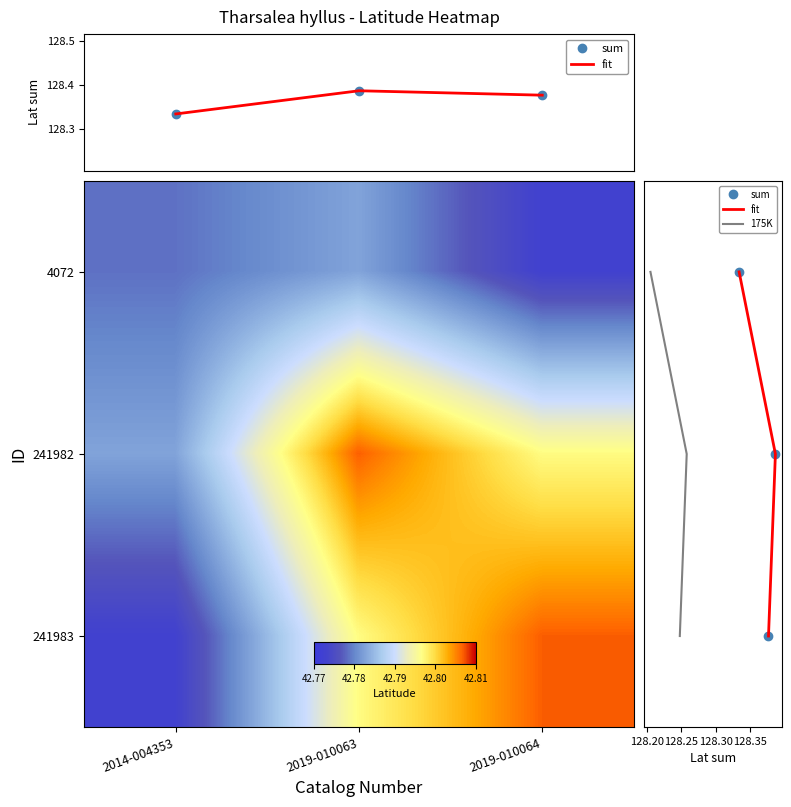

The value of 175K at 2019-010064 is 0.9. True or false?

False